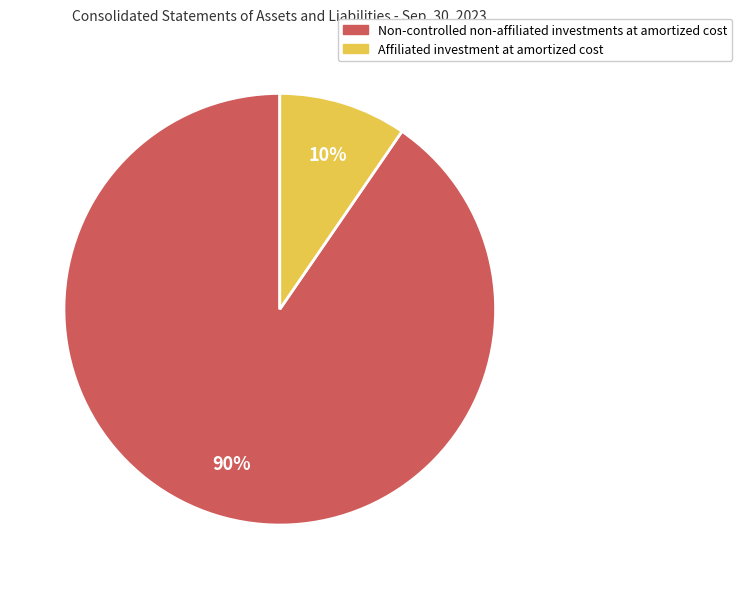

How many slices are in this pie chart?

2